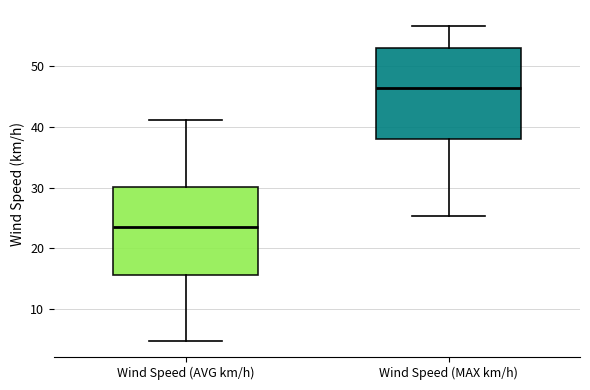

Reading left to right, read every box against the y-axis: the position of its median line, the range the box covers, and the ends of its whiskers. The values are not printed on the chart, so give them approximately, as read against the axis.

Wind Speed (AVG km/h): median 24, box 16 to 30, whiskers 5 to 41
Wind Speed (MAX km/h): median 46, box 38 to 53, whiskers 25 to 57